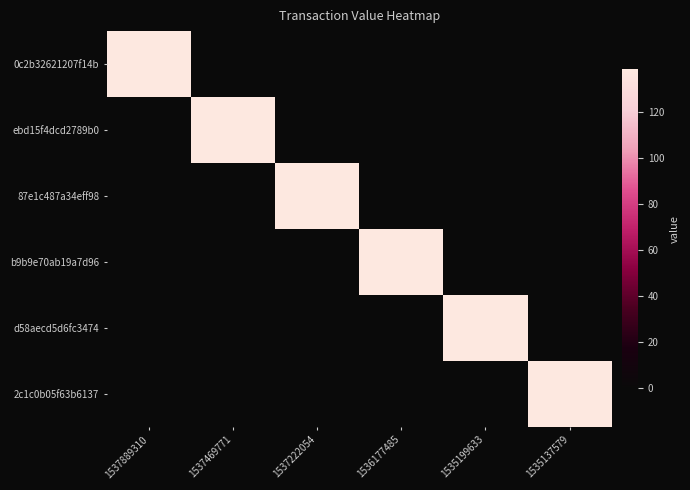

Rank the series by their maximum value, from lowest to highest.

0c2b32621207f14b, ebd15f4dcd2789b0, 87e1c487a34eff98, b9b9e70ab19a7d96, d58aecd5d6fc3474, 2c1c0b05f63b6137